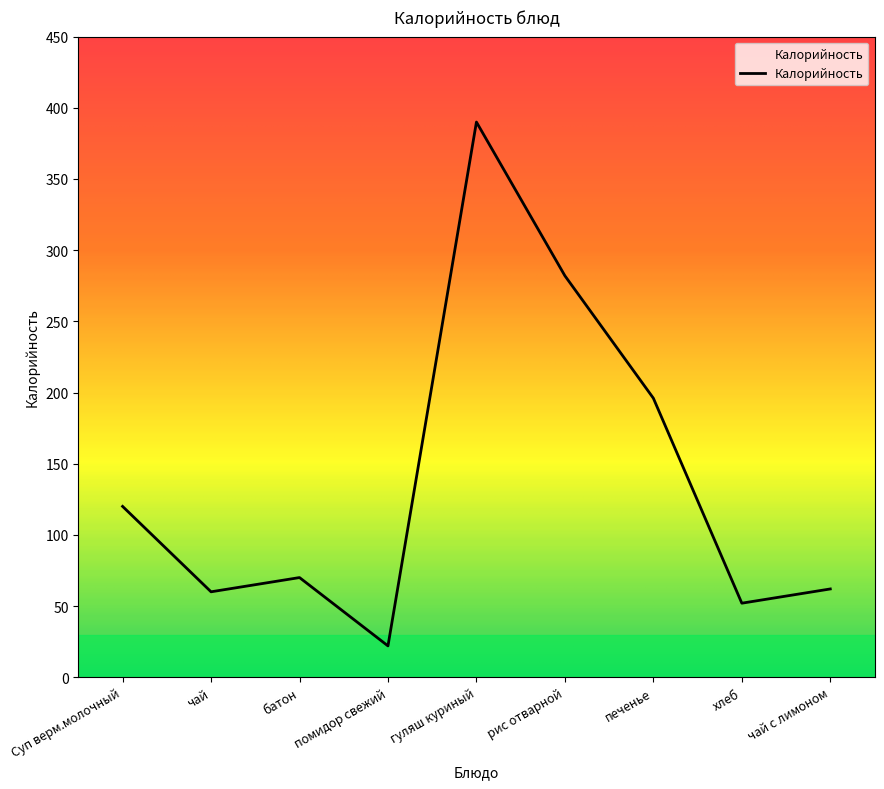

Reading left to right, transcribe all the data shown in this chart.

120	60	70	22	390	282	196	52	62